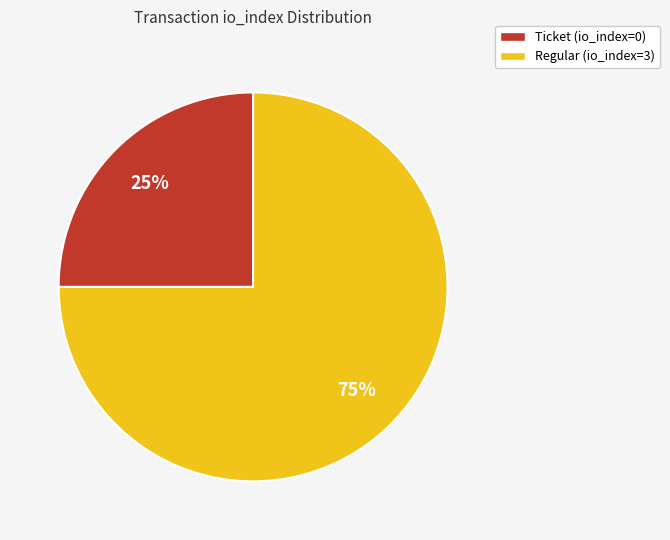

Rank the categories by value from highest to lowest.

Regular (io_index=3), Ticket (io_index=0)